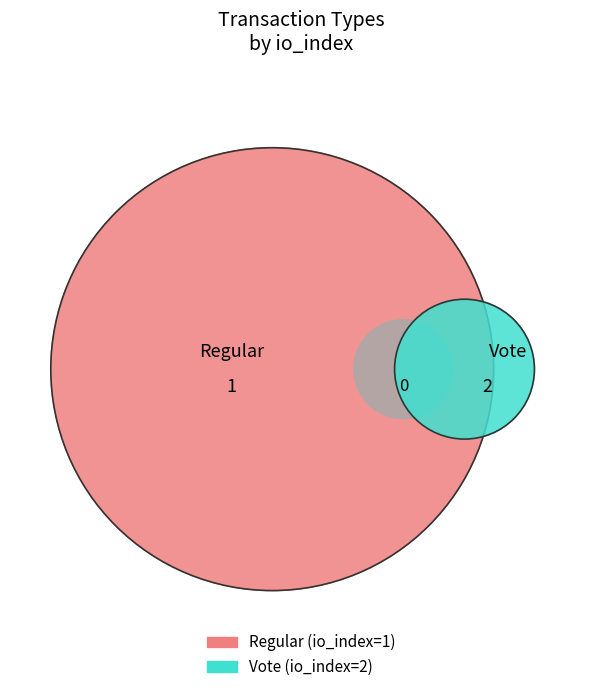

True or false: Regular accounts for 33% of the total.

True